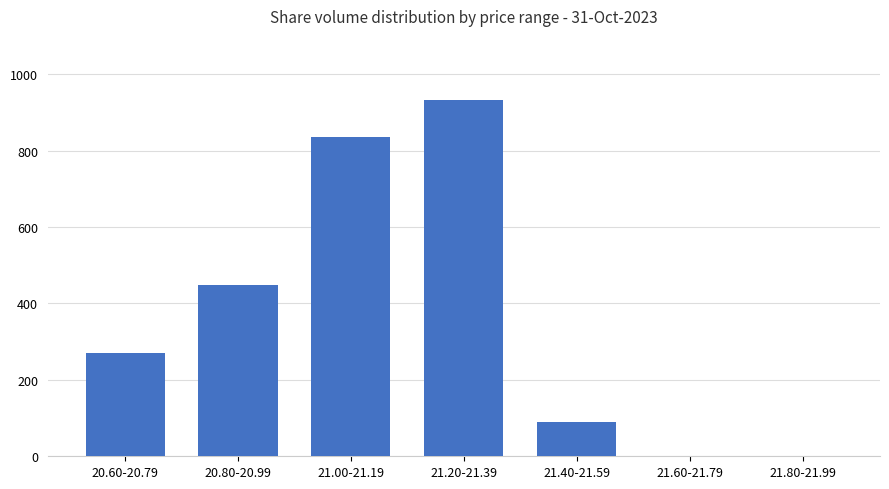

At which label is the value closest to 466?

20.80-20.99